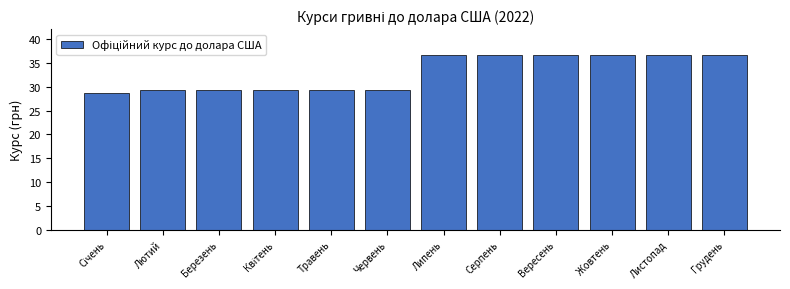

Reading left to right, what are all the values shown in this chart?

28.8	29.3	29.3	29.3	29.3	29.3	36.6	36.6	36.6	36.6	36.6	36.6